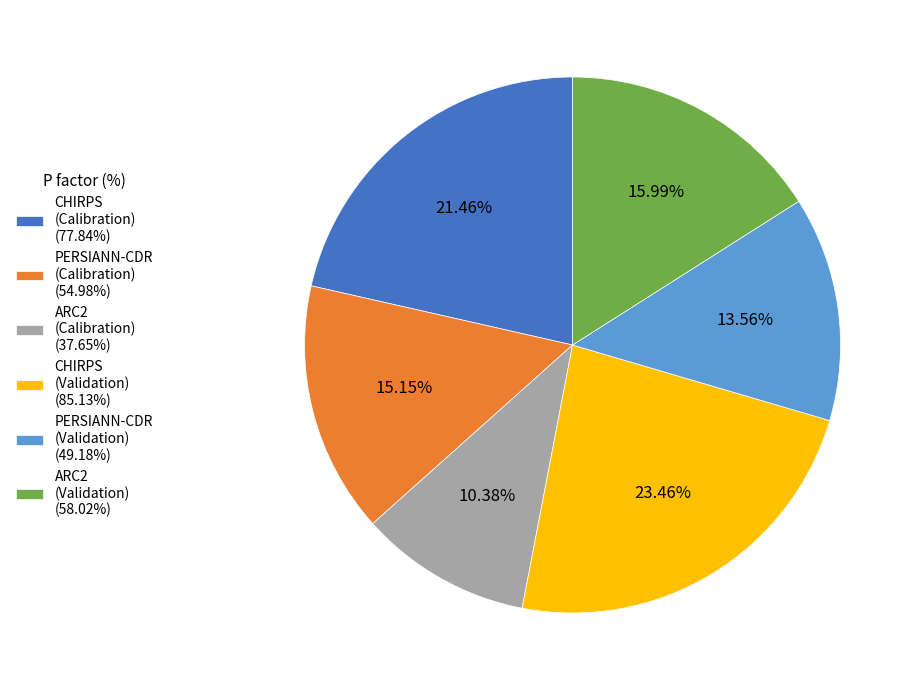

Combined, do PERSIANN-CDR (Validation) (49.18%) and CHIRPS (Validation) (85.13%) account for over 50%?

No